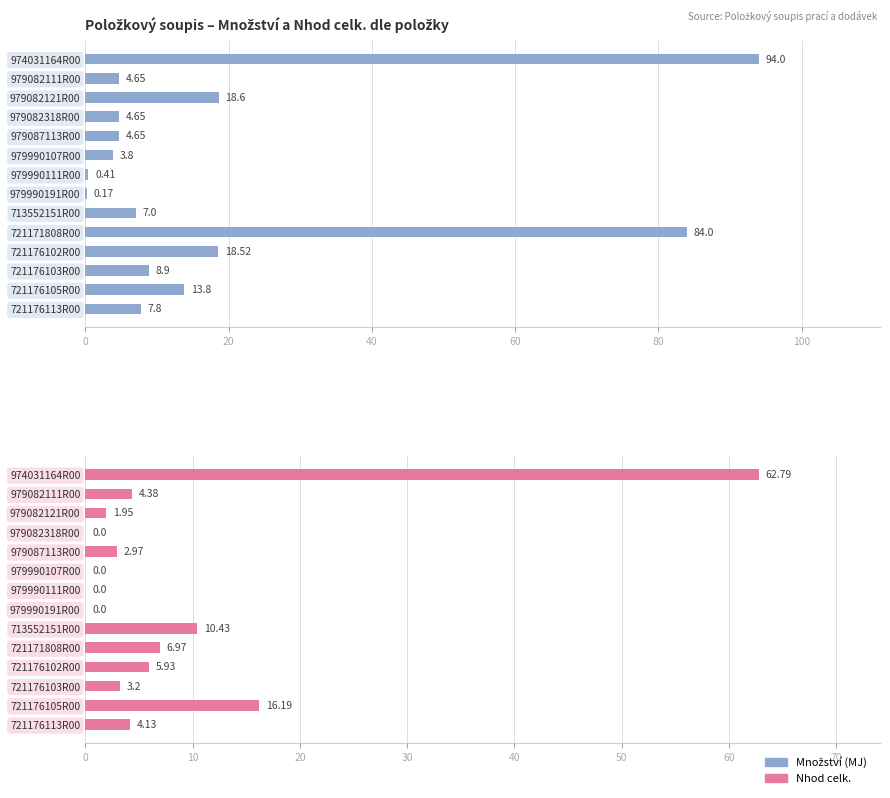

List the series in order of their peak value, highest first.

Množství (MJ), Nhod celk.